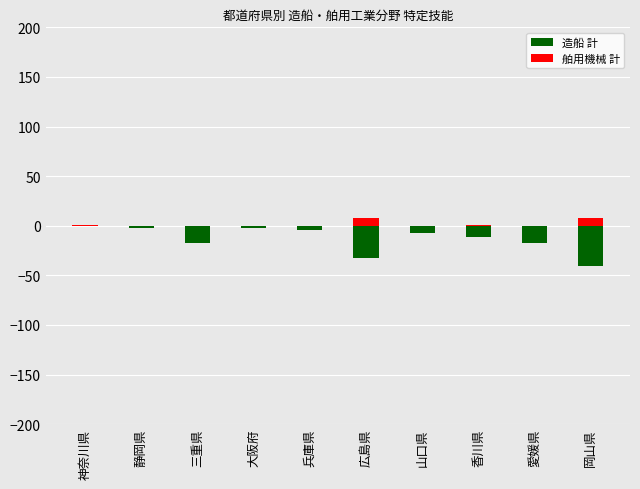

At which label does 舶用機械 計 reach its minimum?

静岡県